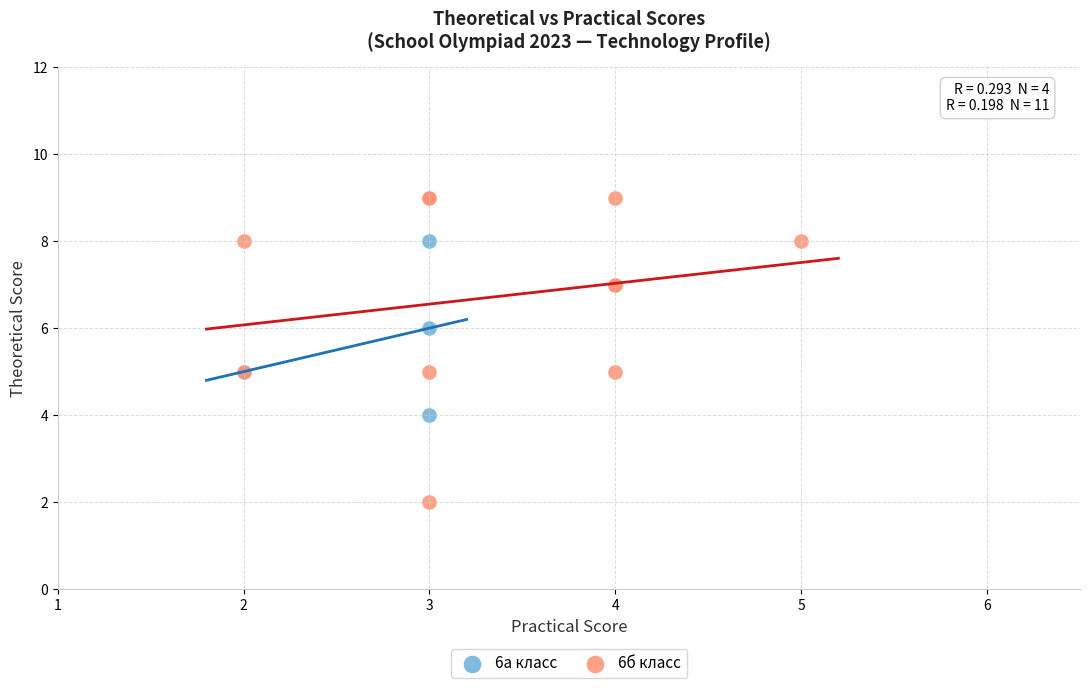

What are all the series names shown in the legend?

6а класс, 6б класс